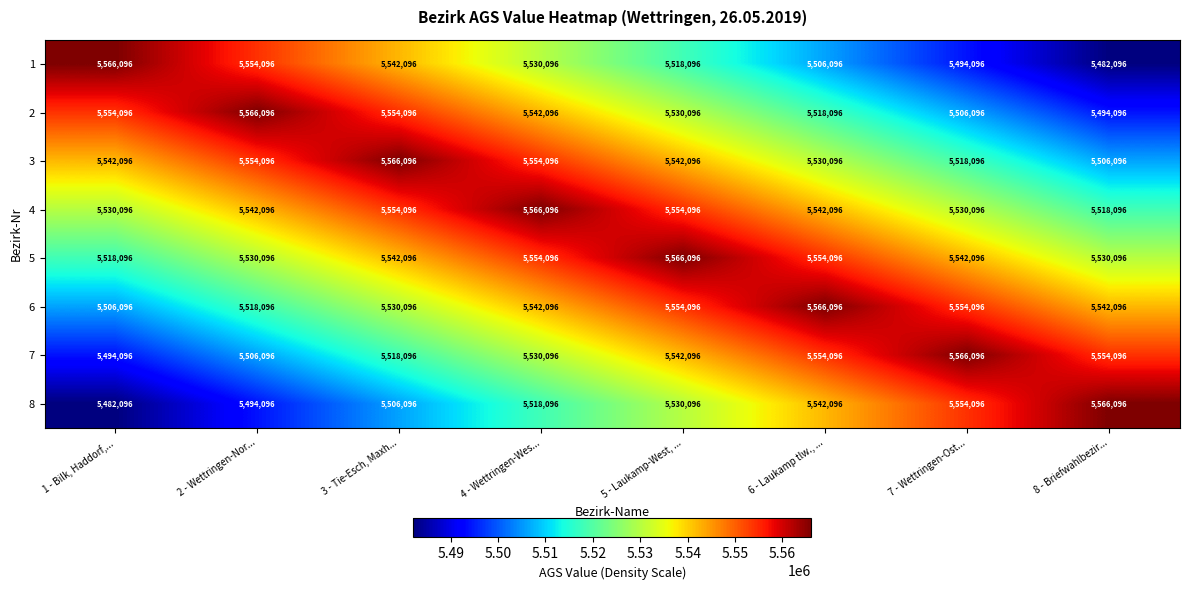

What is the difference between the maximum and minimum values in the 4 series?

48000